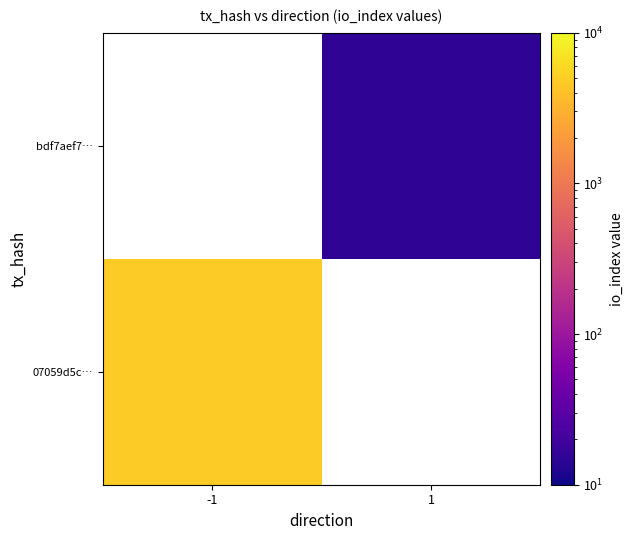

Is the value of 07059d5c… at -1 greater than the value of bdf7aef7… at 1?

Yes